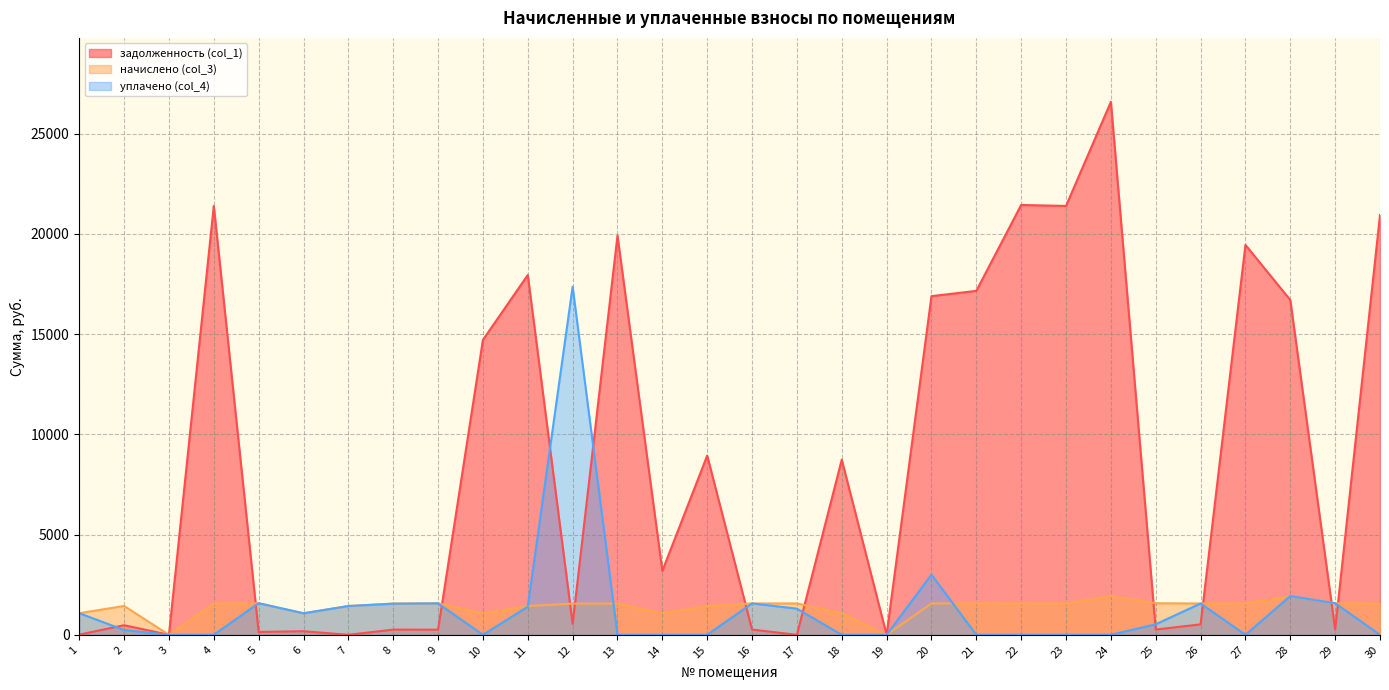

True or false: уплачено (col_4) and задолженность (col_1) intersect in this chart.

True